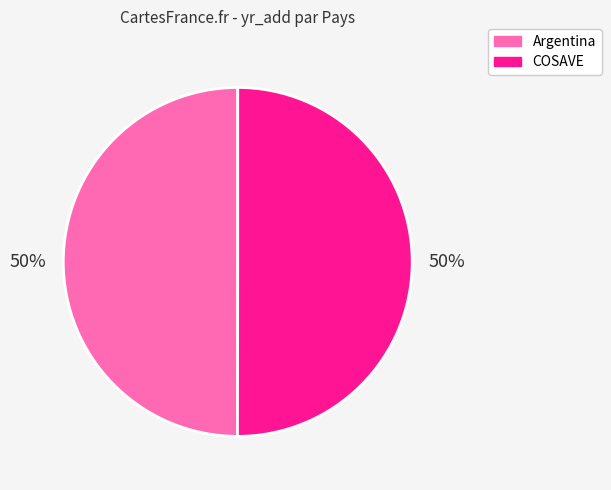

Is it true that COSAVE is 41% of the pie?

False